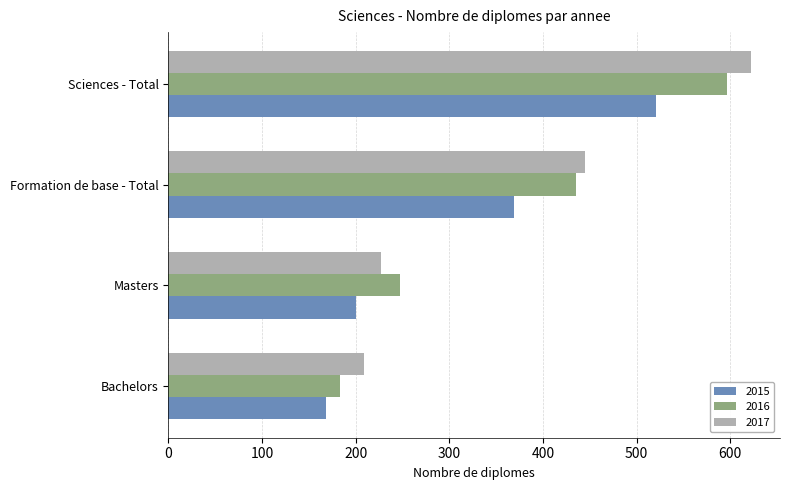

What is the difference between the maximum and minimum values in the 2017 series?

413